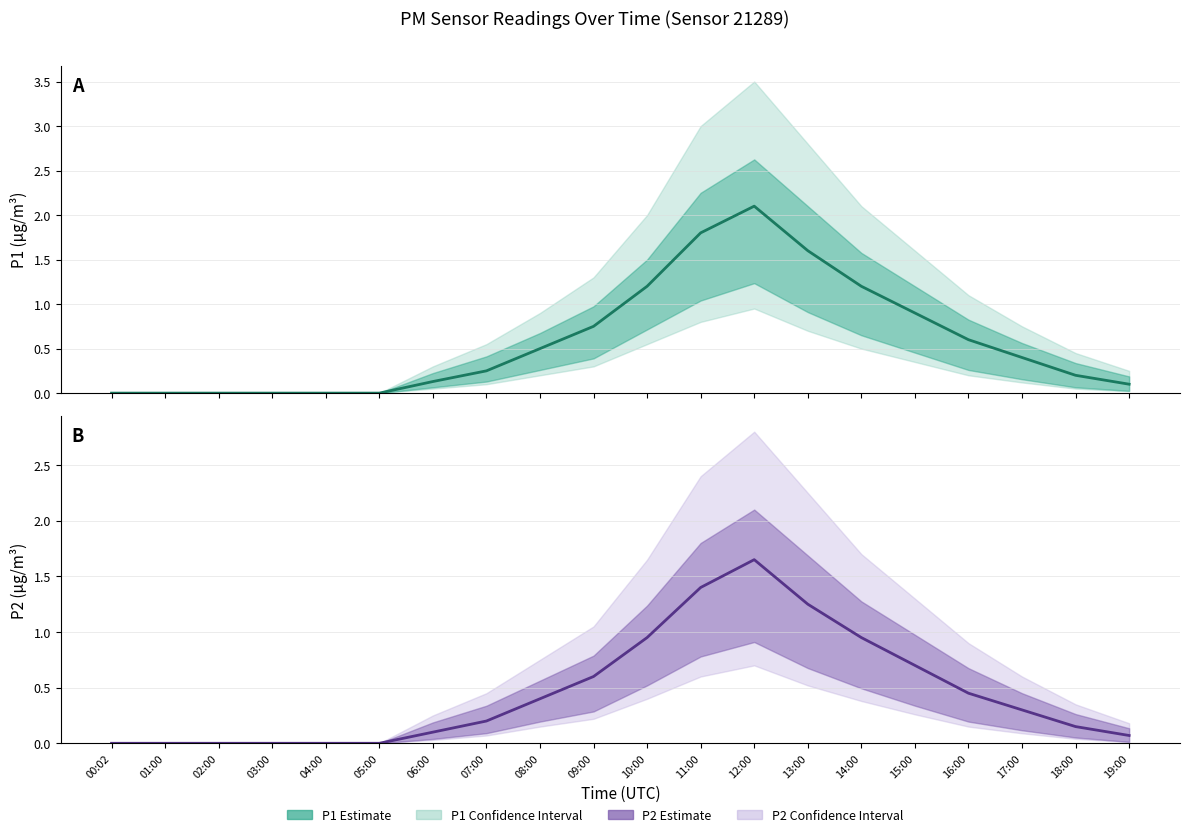

Does the chart display data point markers on the line(s)?

No